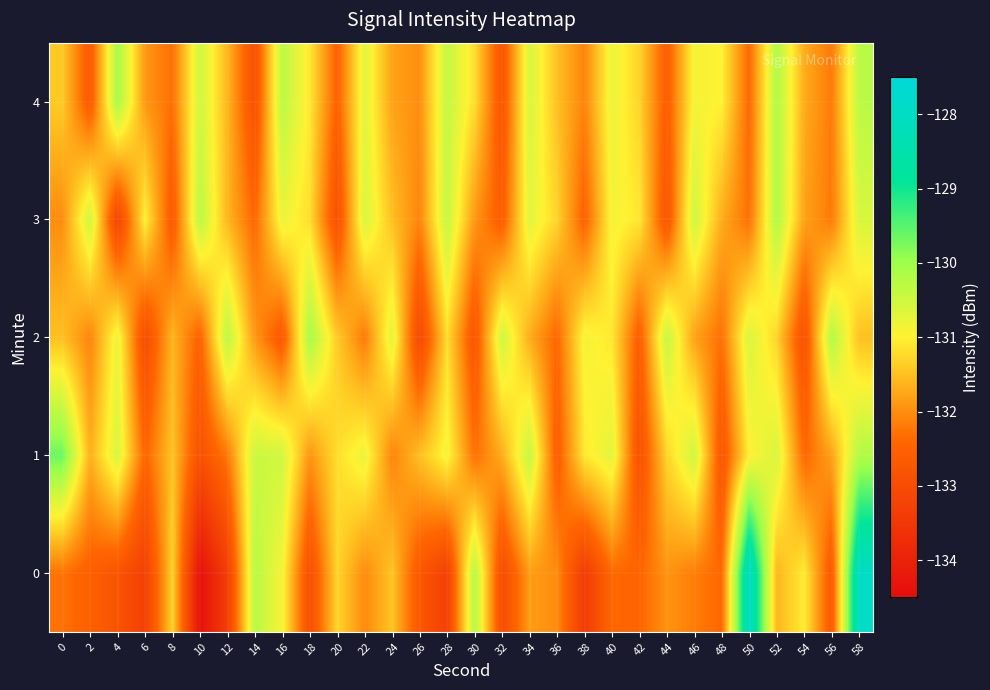

What is the minimum value shown in the chart?

-134.4